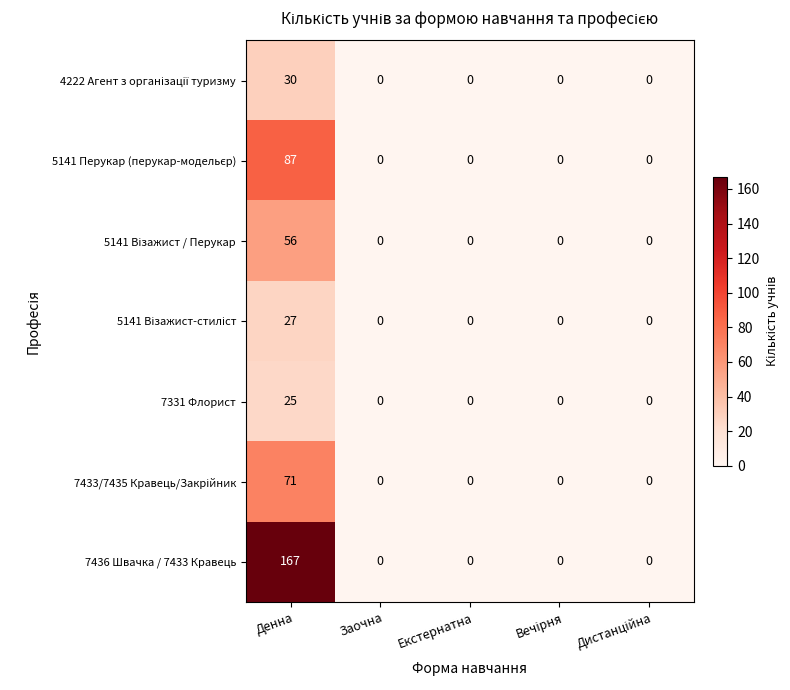

What is the difference between the maximum and minimum values in the 7331 Флорист series?

25